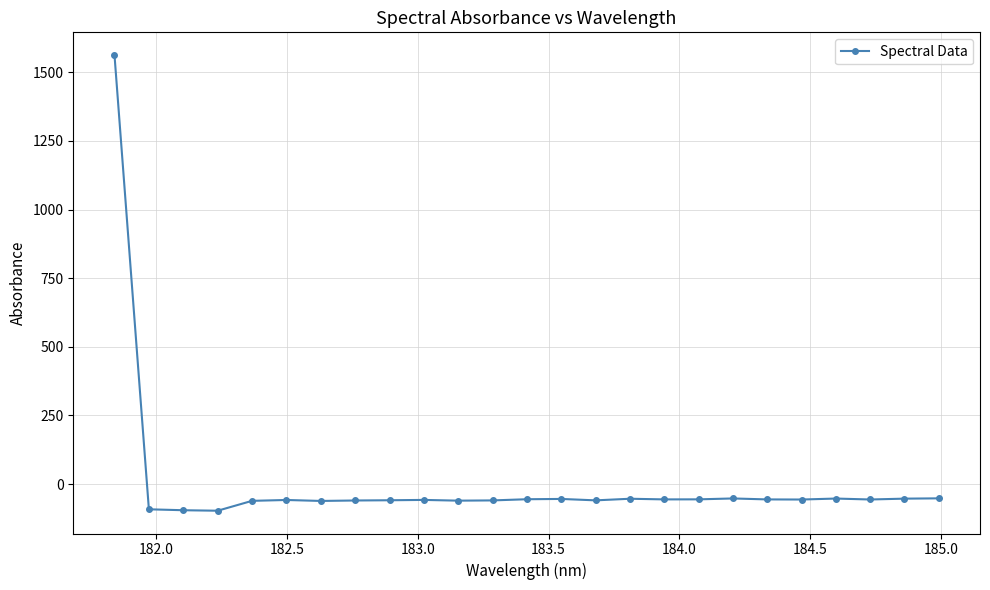

True or false: there are more than 1 points higher than both neighbors.

True